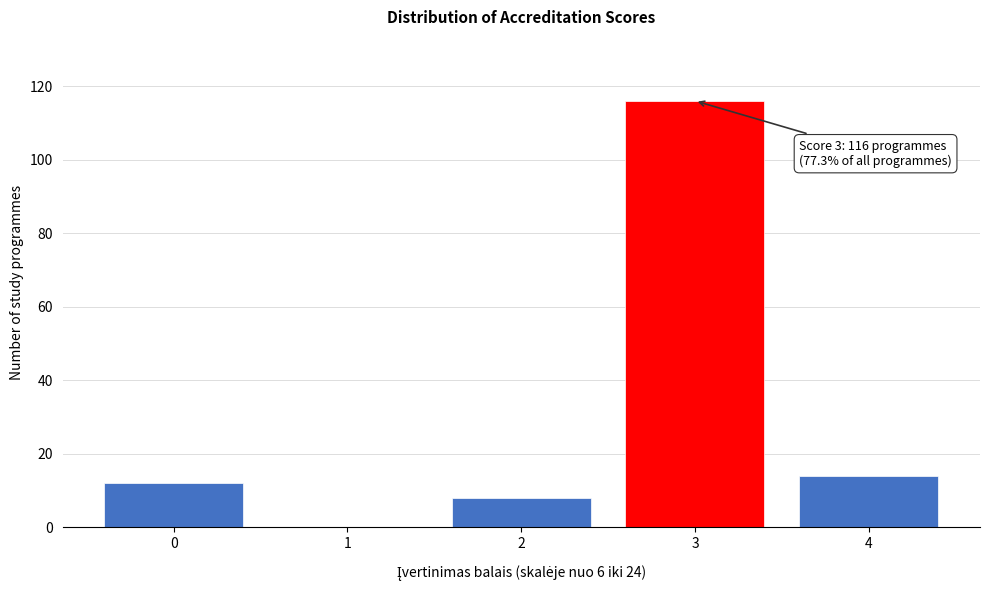

Reading left to right, list all the values displayed in this chart.

0=12	1=0	2=8	3=116	4=14